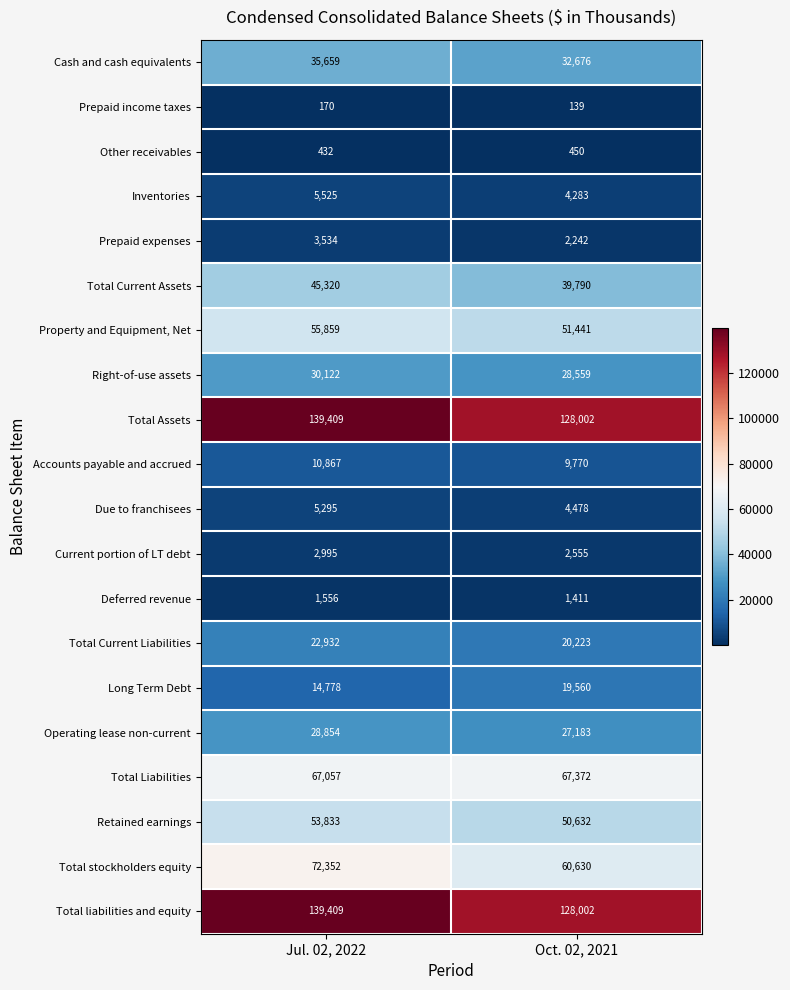

What is the sum of all Prepaid expenses values?

5776